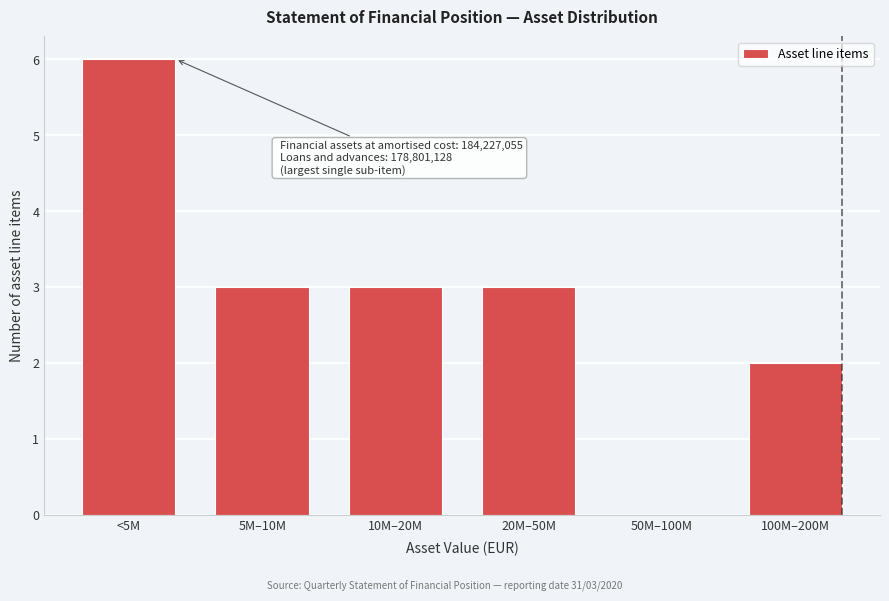

Reading left to right, what are all the values shown in this chart?

<5M=6	5M–10M=3	10M–20M=3	20M–50M=3	50M–100M=0	100M–200M=2